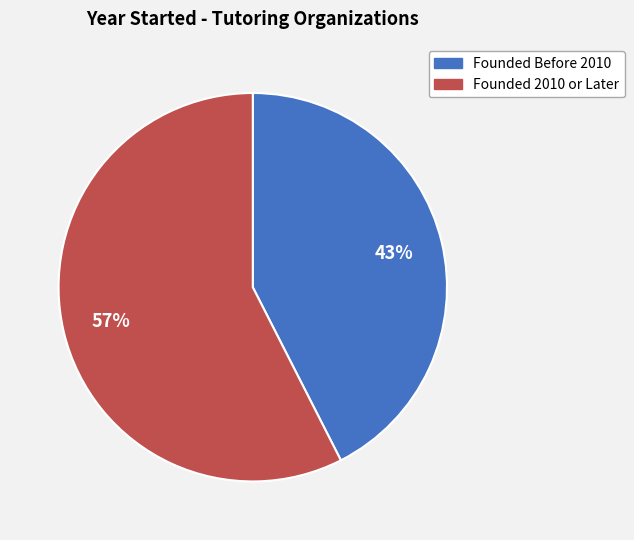

Does any single category account for the majority?

Yes